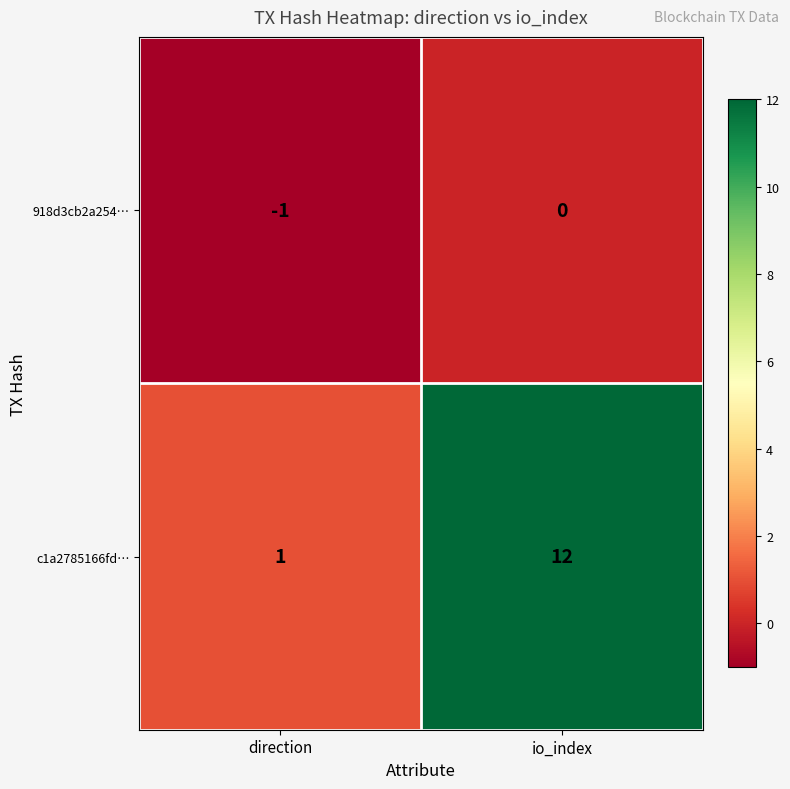

The c1a2785166fd… series shows 19 at io_index. True or false?

False